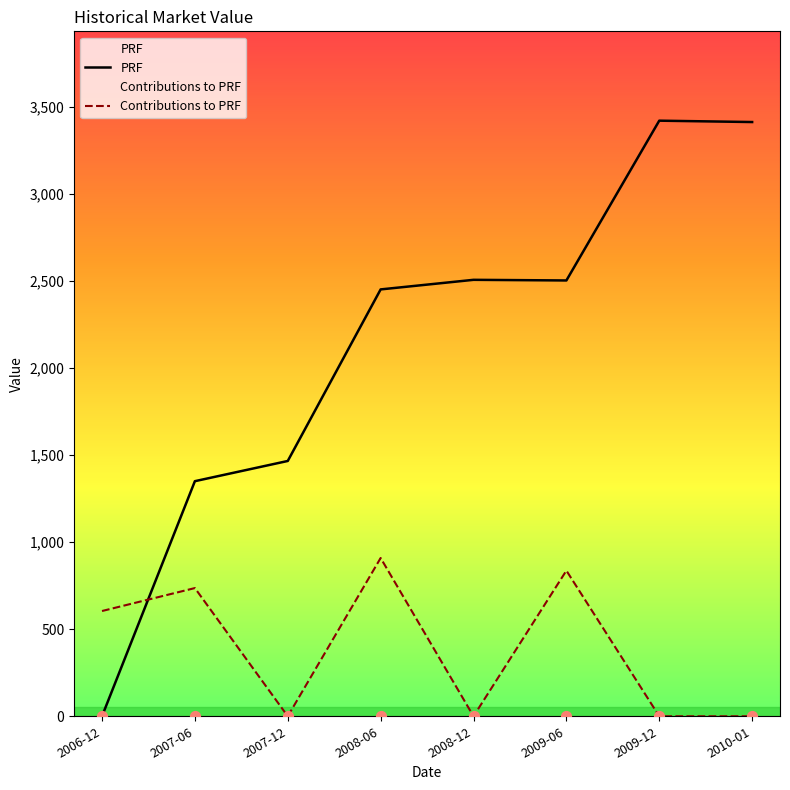

Which series contains the lowest Y value?

Contributions to PRF